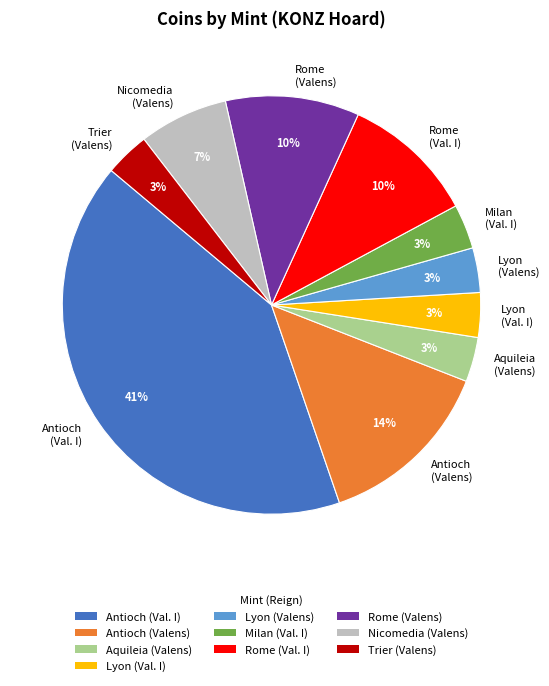

The Rome (Val. I) slice represents 10% of the pie. True or false?

True